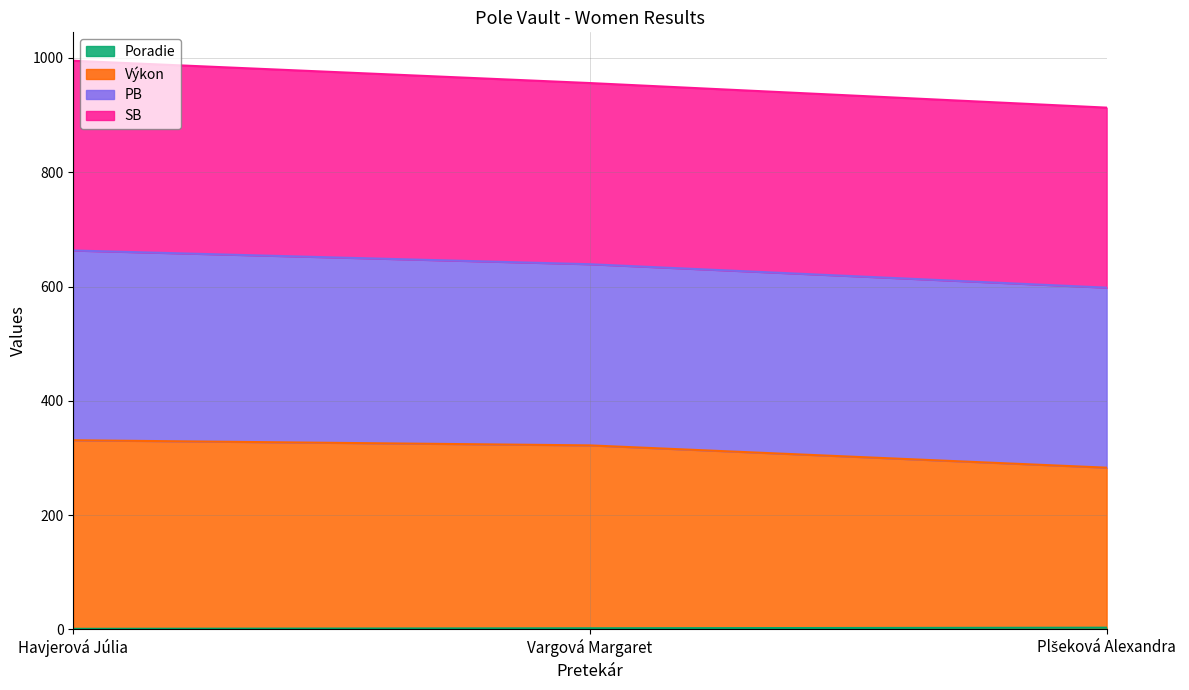

The Poradie series shows 3 at Plšeková Alexandra. True or false?

True